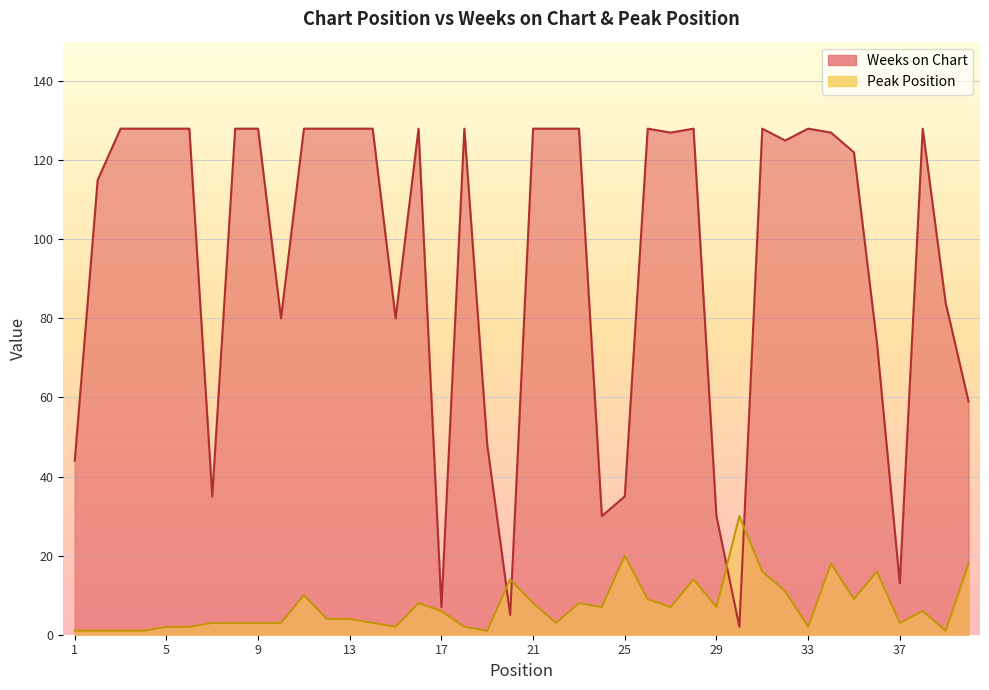

What is the sum of all Weeks on Chart values?

3802